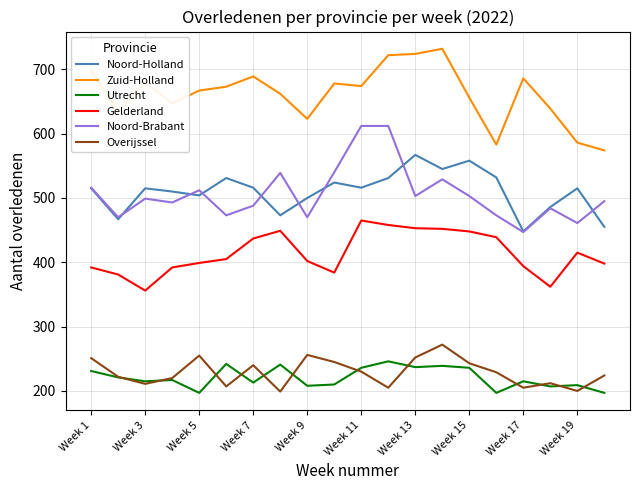

True or false: Zuid-Holland and Utrecht cross at least once.

False